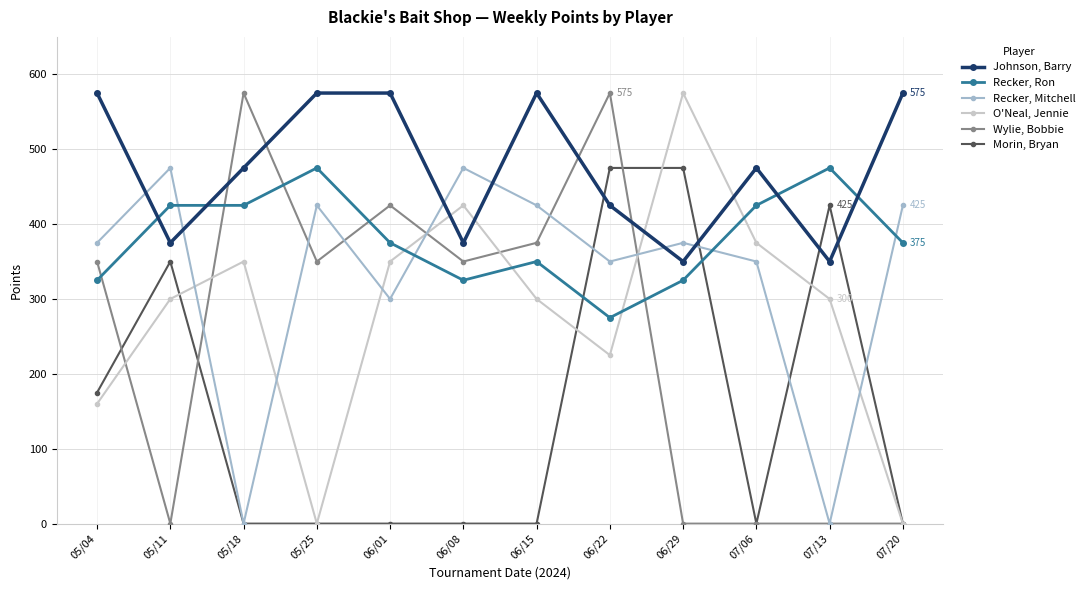

Rank the series at 06/15 from highest to lowest value.

Johnson, Barry, Recker, Mitchell, Wylie, Bobbie, Recker, Ron, O'Neal, Jennie, Morin, Bryan